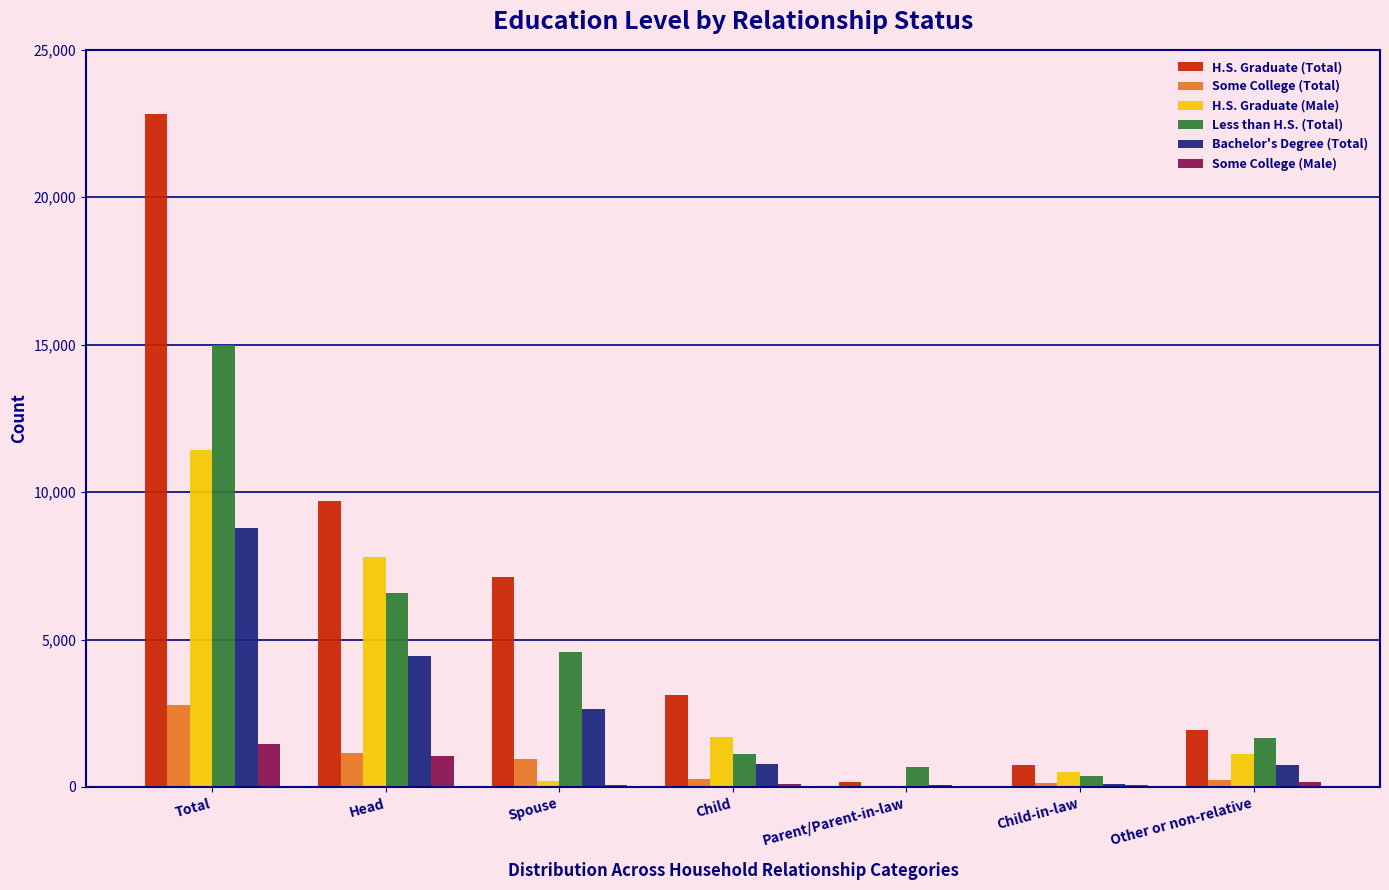

Between Spouse and Parent/Parent-in-law, which series saw the biggest shift?

H.S. Graduate (Total)